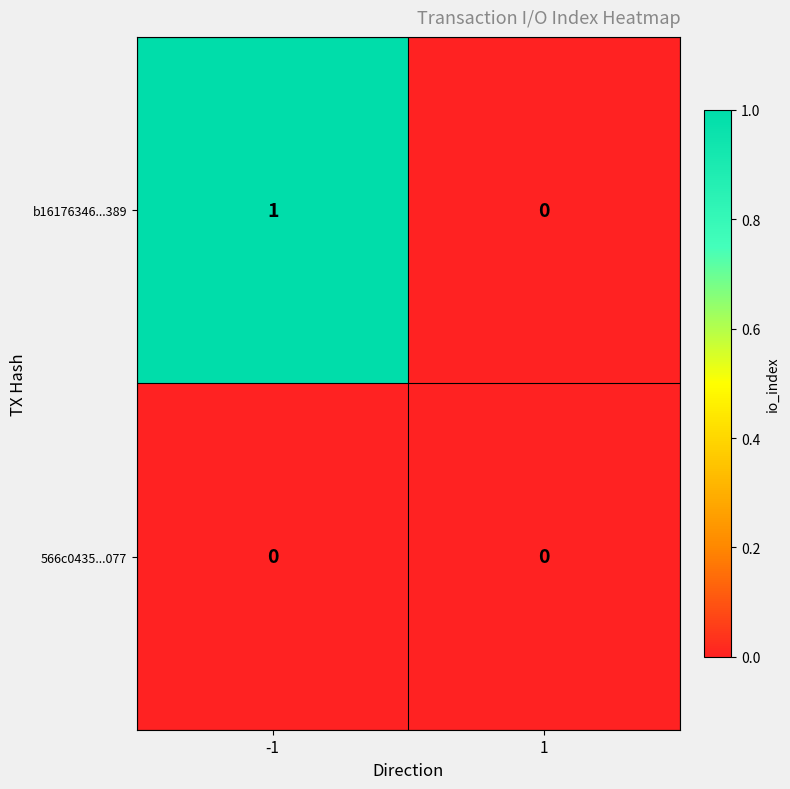

List the series in order of their overall mean, lowest first.

566c0435...077, b16176346...389